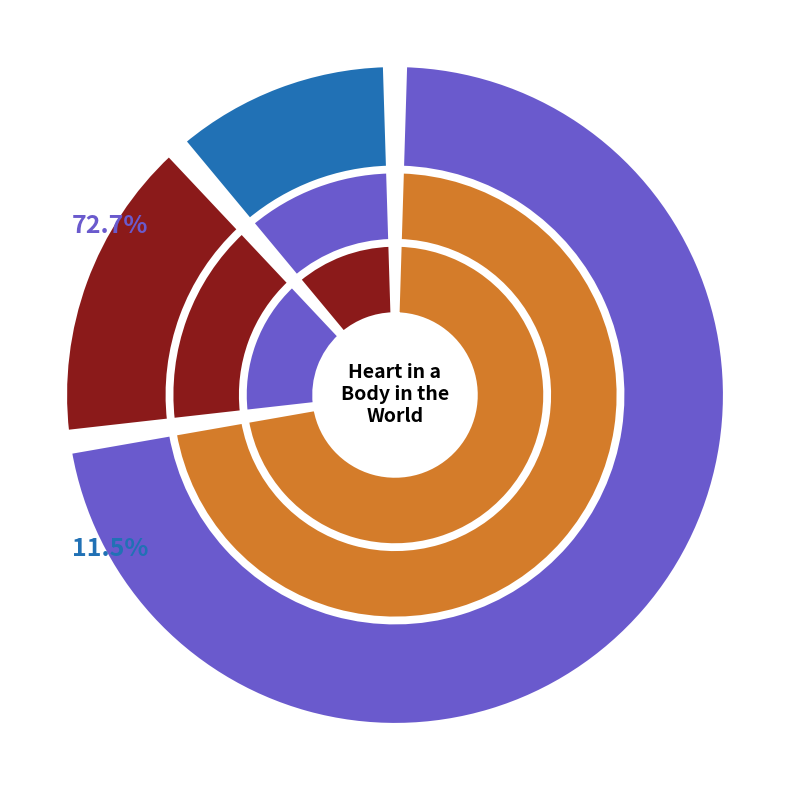

What is the total percentage of Heart in a Body in the World and Wrecked?

84.3%